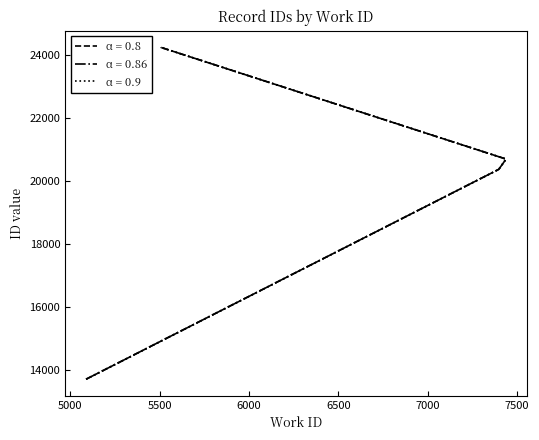

Is this an area chart (filled region under the line)?

No